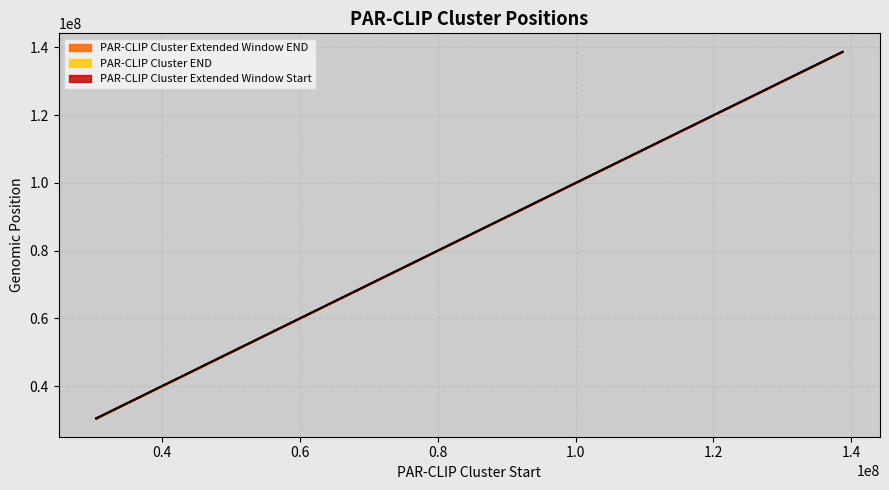

Reading left to right, what are all the values shown in this chart?

PAR-CLIP Cluster END: 69254625=69254644	69254626=69254644	37922233=37922263	37922241=37922263	56416075=56416101	56416075=56416099	56416075=56416110	56416075=56416099	56416075=56416105	30482211=30482241	30482211=30482241	30482211=30482242	30482216=30482241	103809393=103809423	103809393=103809417	103809393=103809423	103809393=103809423	138730402=138730423	138730405=138730427	138730408=138730427
PAR-CLIP Cluster Extended Window END: 69254625=69254647	69254626=69254647	37922233=37922266	37922241=37922266	56416075=56416116	56416075=56416114	56416075=56416125	56416075=56416114	56416075=56416120	30482211=30482256	30482211=30482256	30482211=30482257	30482216=30482256	103809393=103809438	103809393=103809432	103809393=103809438	103809393=103809438	138730402=138730426	138730405=138730430	138730408=138730430
PAR-CLIP Cluster Extended Window Start: 69254625=69254610	69254626=69254611	37922233=37922218	37922241=37922226	56416075=56416072	56416075=56416072	56416075=56416072	56416075=56416072	56416075=56416072	30482211=30482208	30482211=30482208	30482211=30482208	30482216=30482213	103809393=103809390	103809393=103809390	103809393=103809390	103809393=103809390	138730402=138730387	138730405=138730390	138730408=138730393